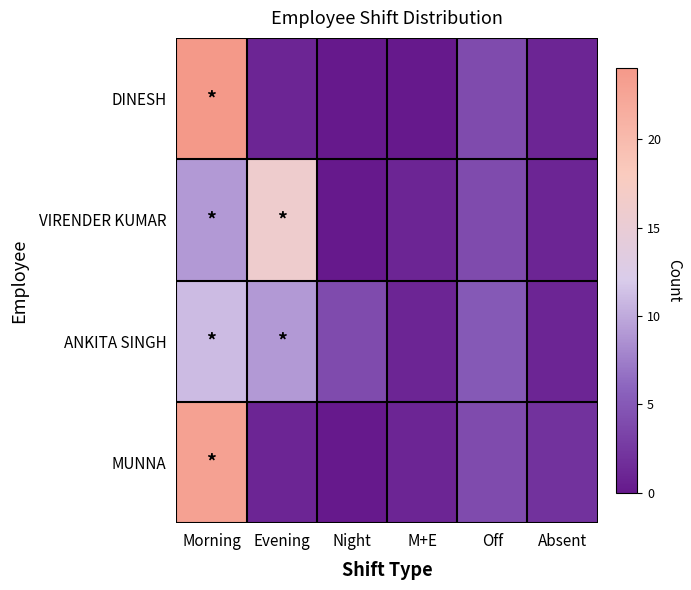

At which category is the sum across all series the highest?

Morning